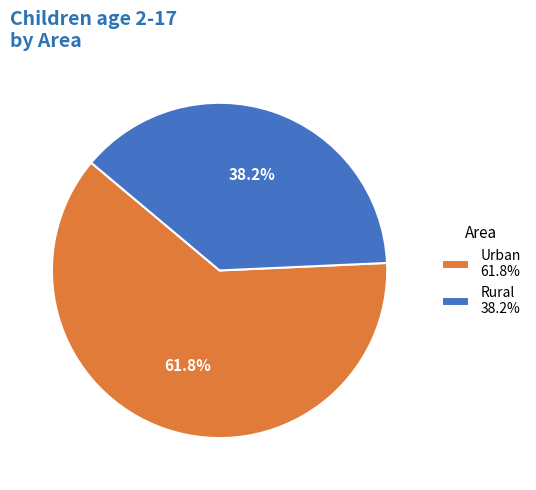

How many segments does this pie chart have?

2